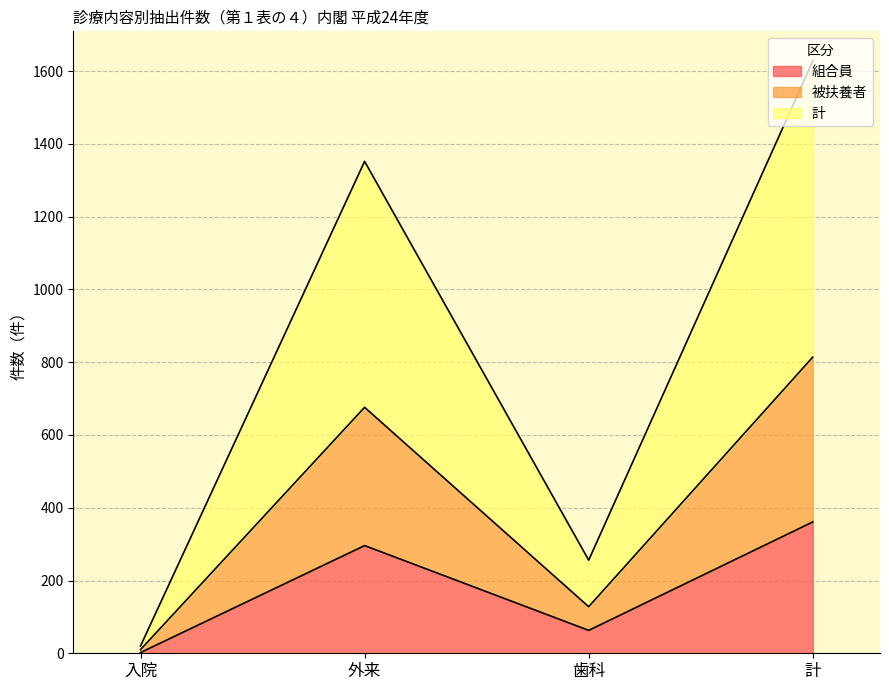

Is the value of 被扶養者 at 外来 greater than the value of 組合員 at 計?

Yes